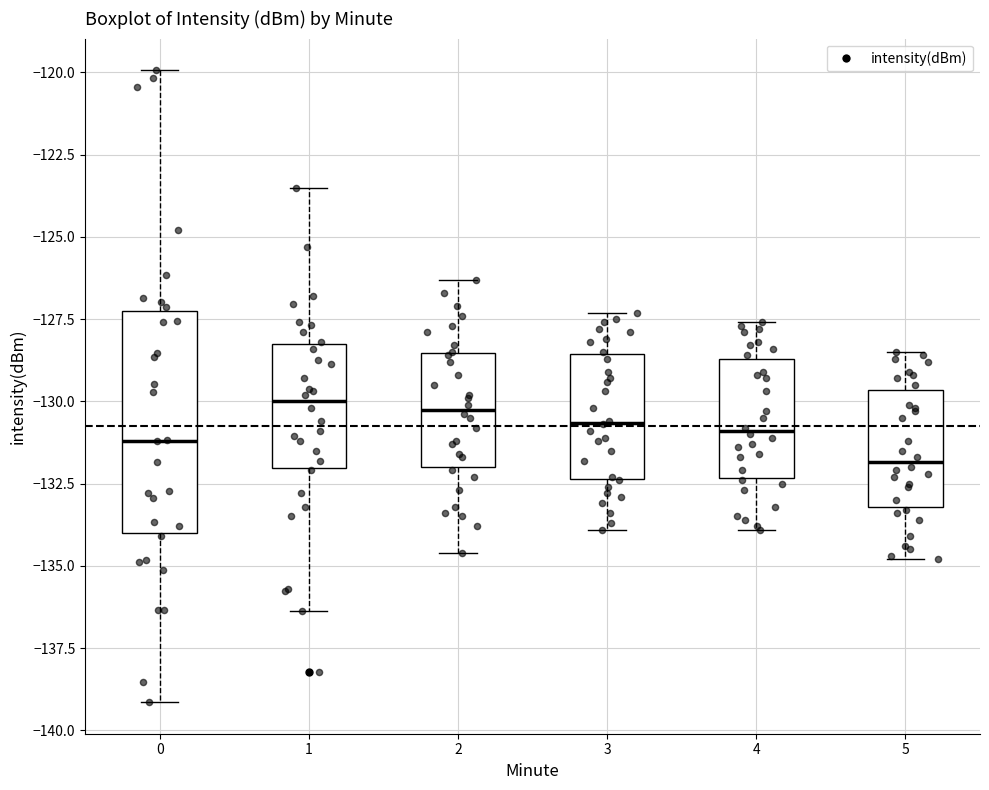

Reading left to right, transcribe this box plot: for each box, give where its median line is, the range the box spans, and where its two whiskers end, as read against the y-axis. The values are not printed on the chart, so give them approximately, as read against the axis.

0: median -131.0, box -134.0 to -127.0, whiskers -139.0 to -120.0
1: median -130.0, box -132.0 to -128.0, whiskers -136.5 to -123.5
2: median -130.0, box -132.0 to -128.5, whiskers -134.5 to -126.5
3: median -130.5, box -132.5 to -128.5, whiskers -134.0 to -127.5
4: median -131.0, box -132.5 to -128.5, whiskers -134.0 to -127.5
5: median -132.0, box -133.0 to -129.5, whiskers -135.0 to -128.5